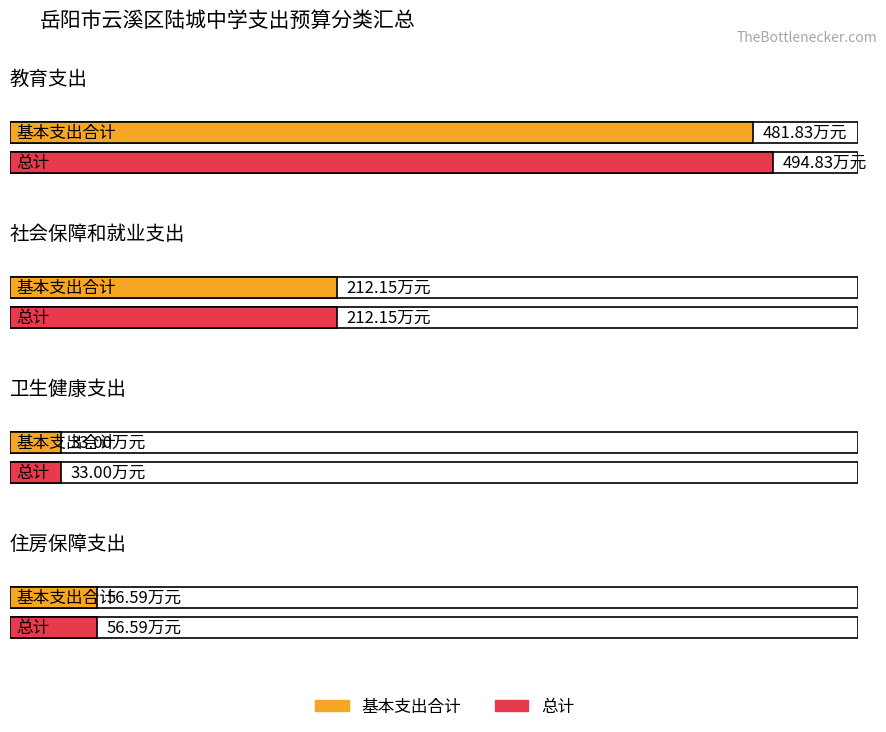

Which series has the widest spread of values?

总计